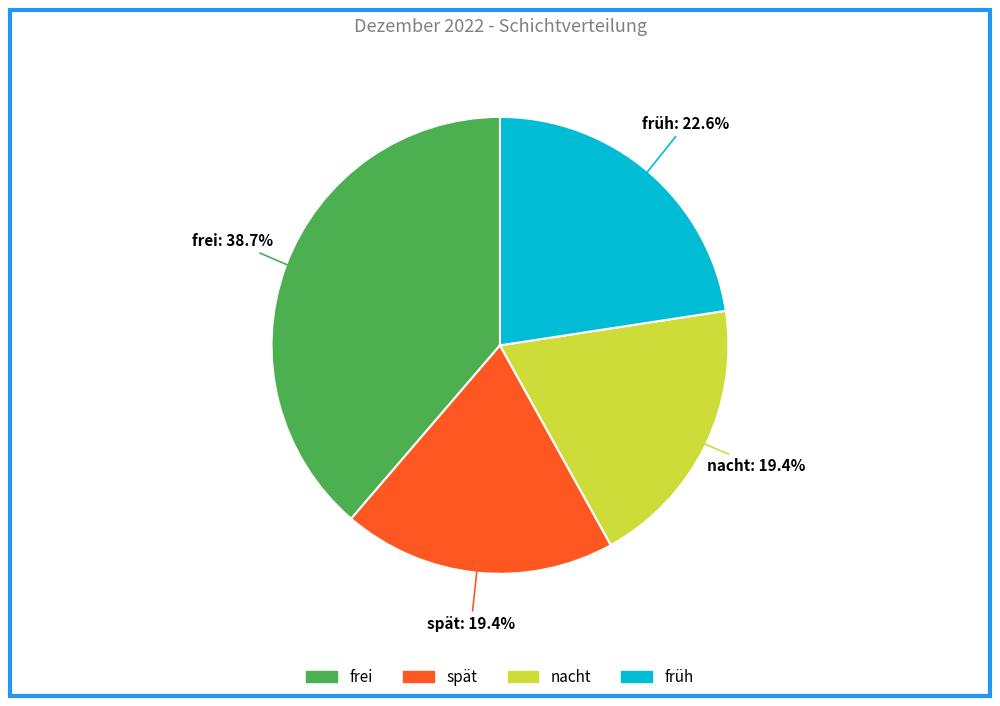

To the nearest percent, what is the difference between the nacht and frei slice percentages?

19%